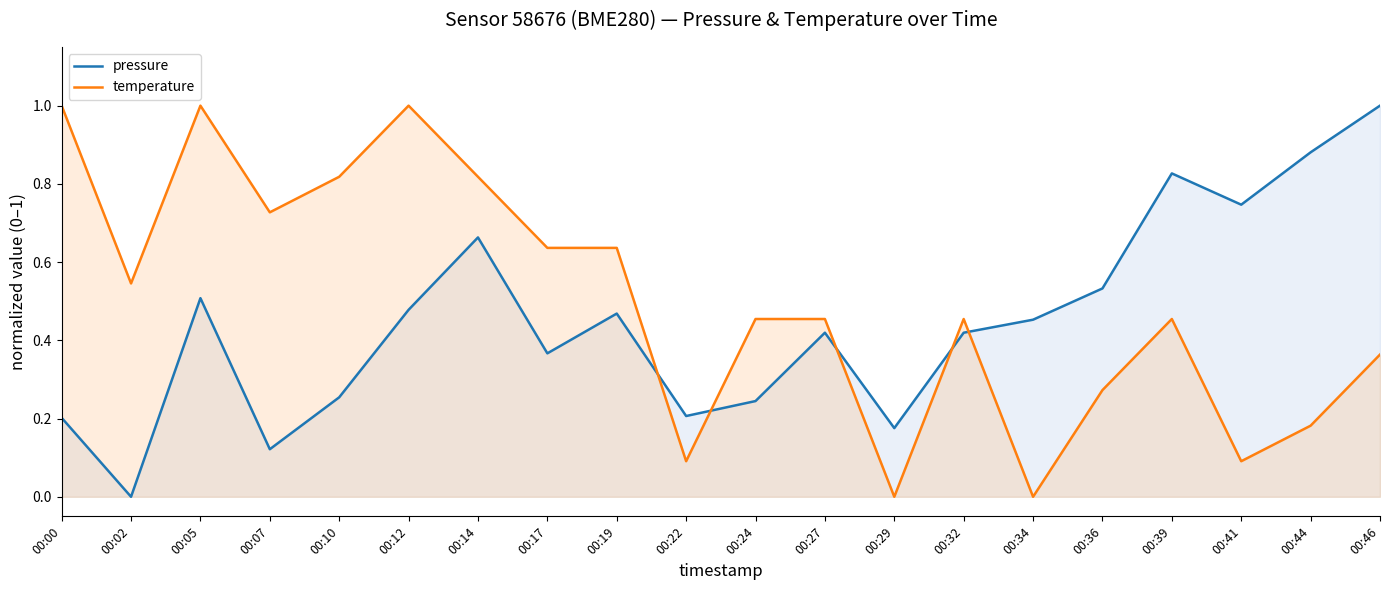

Rank the series at 00:24 from lowest to highest value.

pressure, temperature